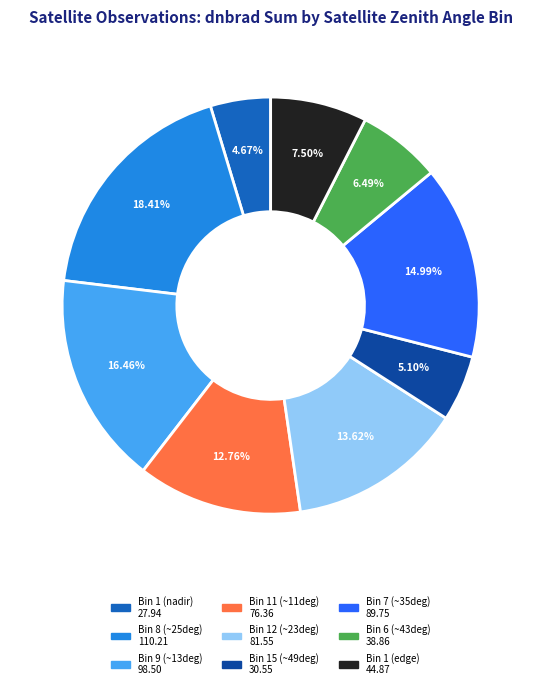

Does any single category account for the majority?

No